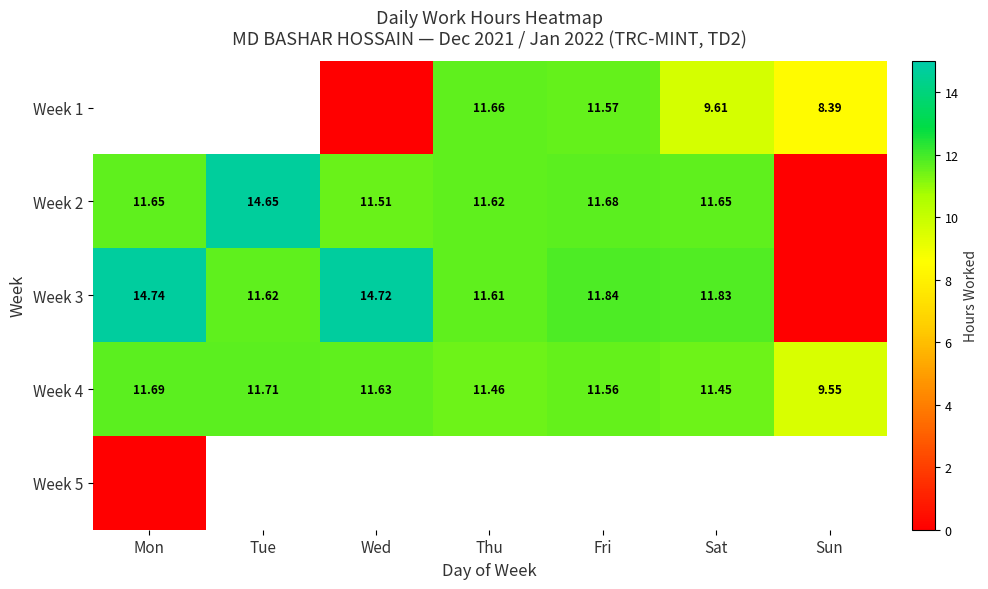

What is the greatest value displayed?

14.7